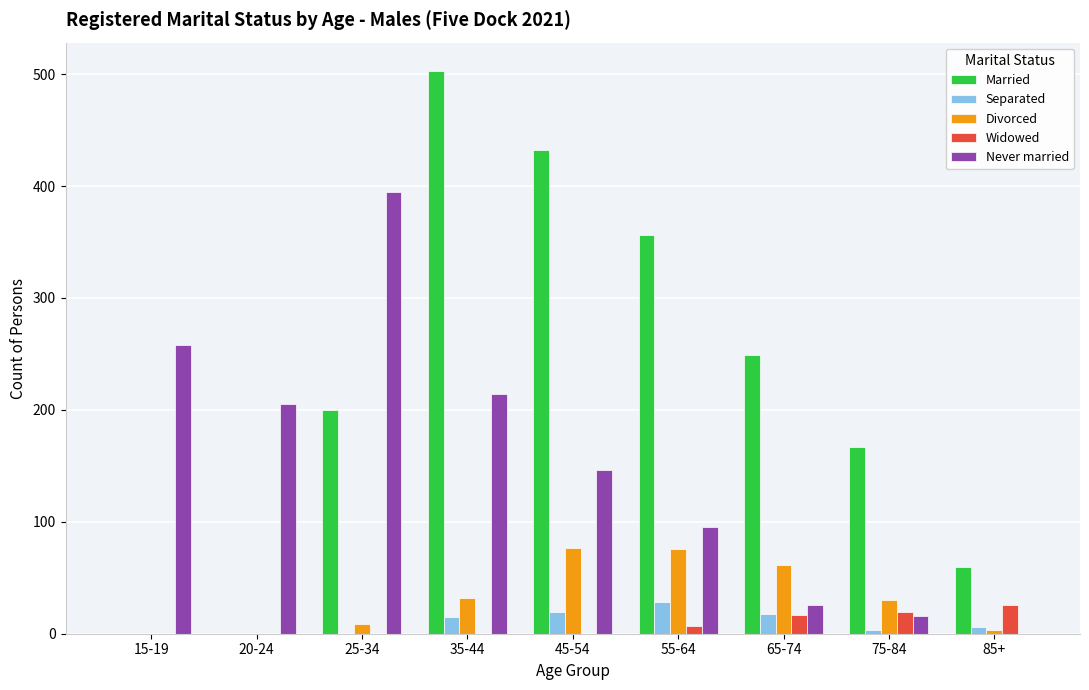

What is the difference between the Divorced values at 65-74 and 85+?

58